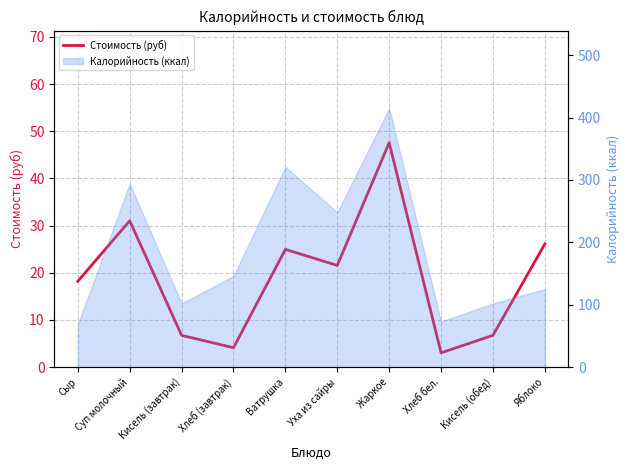

Does the chart have visible grid lines?

Yes